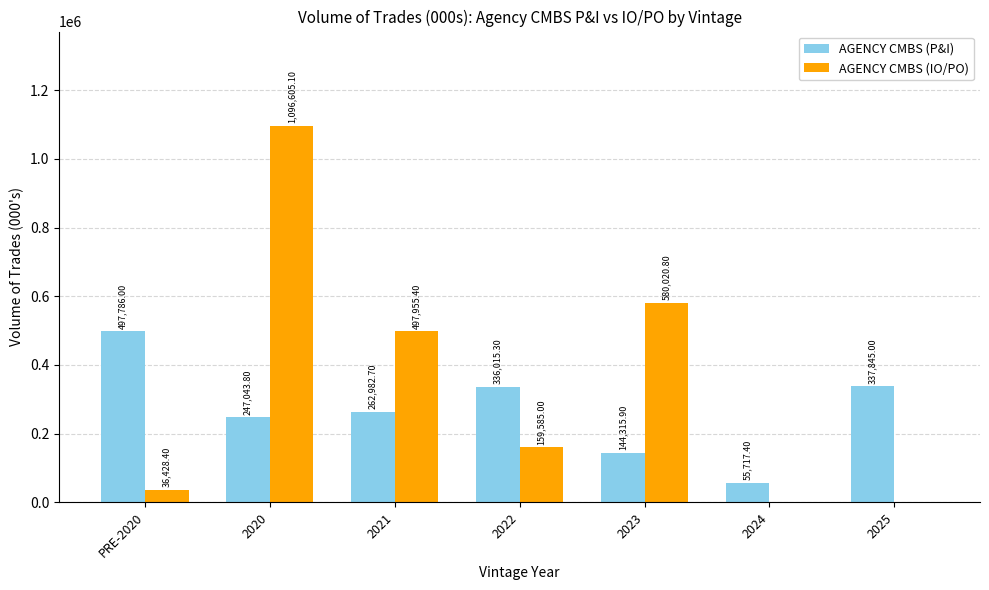

Between 2021 and 2022, which series saw the biggest shift?

AGENCY CMBS (IO/PO)